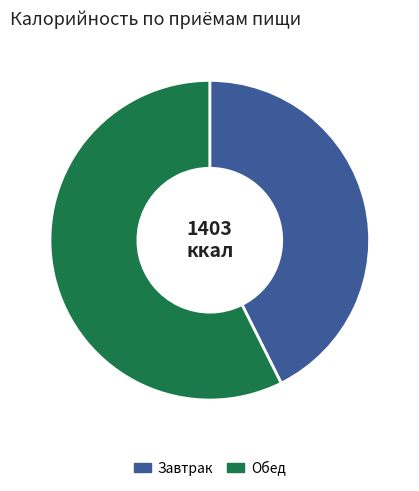

Does Завтрак represent more than half of the total?

No